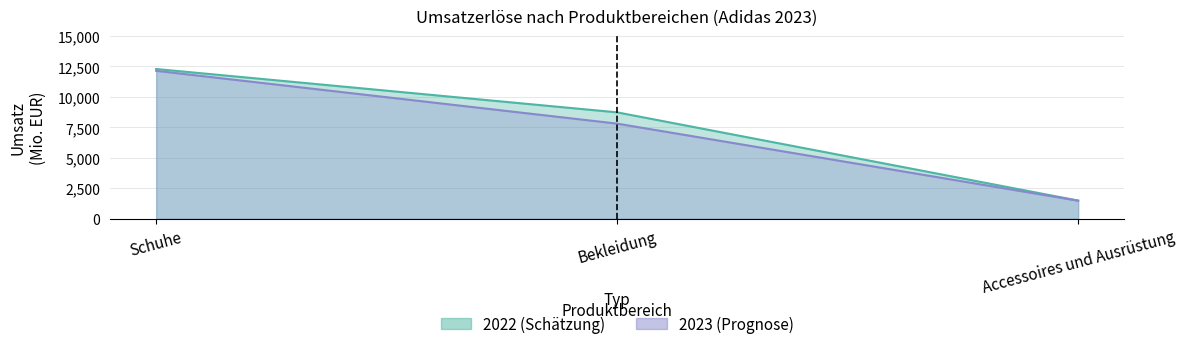

Count the 2023 values in the range 1483 to 12139.

3